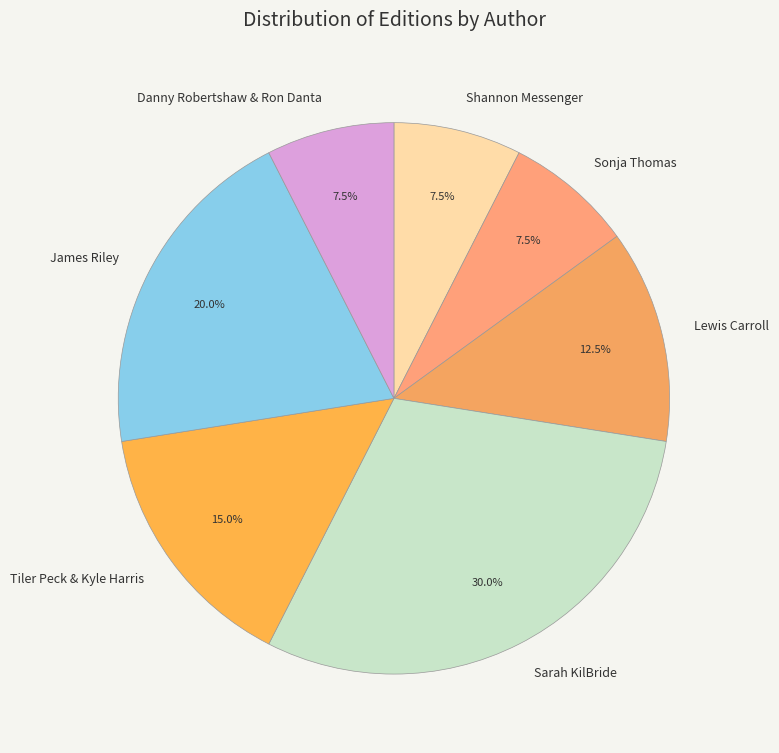

Does Lewis Carroll account for over 50% of the chart?

No